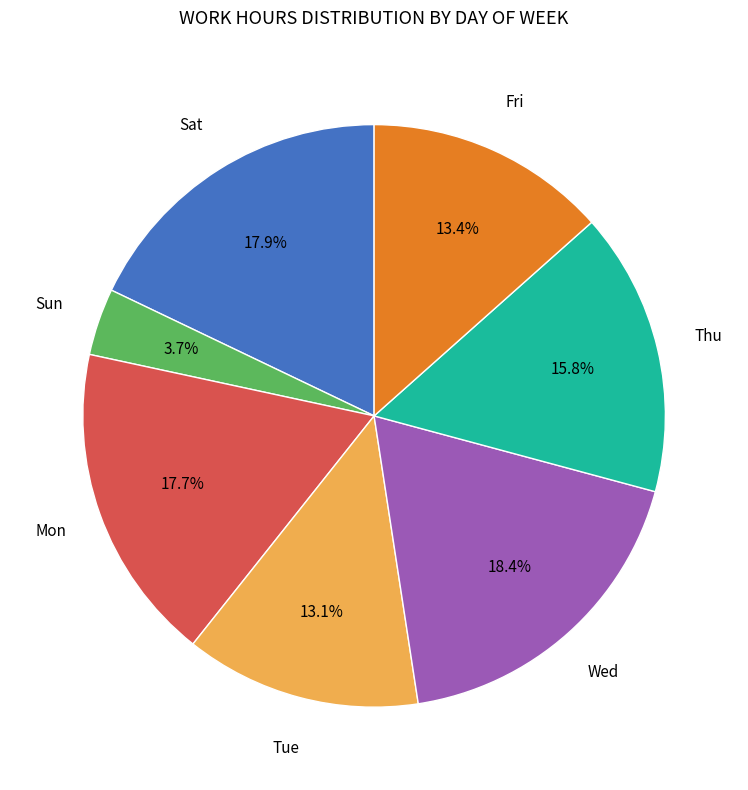

Is there a majority slice in this chart?

No